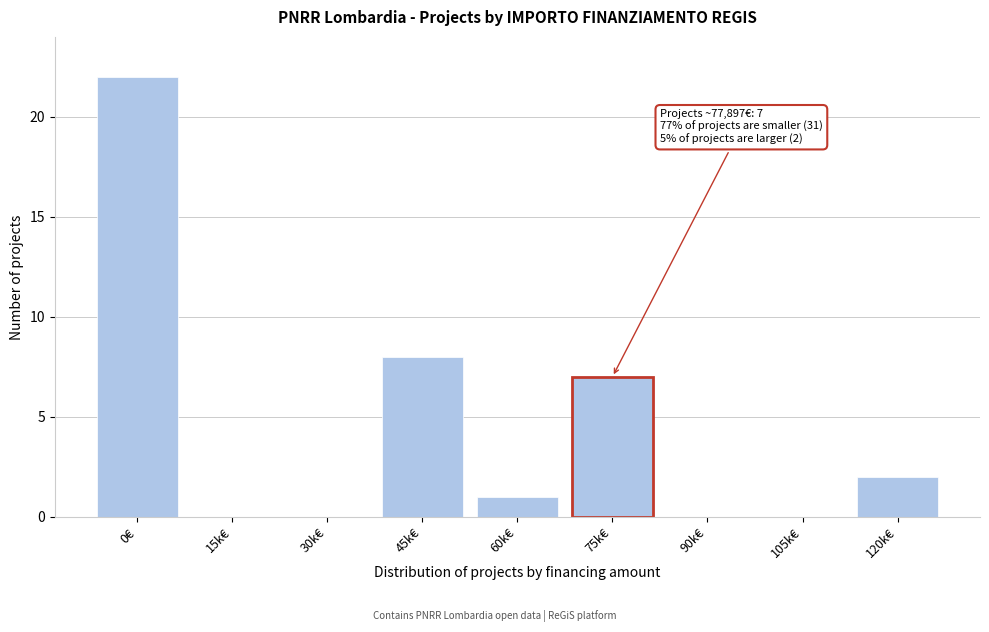

Reading left to right, transcribe all the data shown in this chart.

0€=22	15k€=0	30k€=0	45k€=8	60k€=1	75k€=7	90k€=0	105k€=0	120k€=2